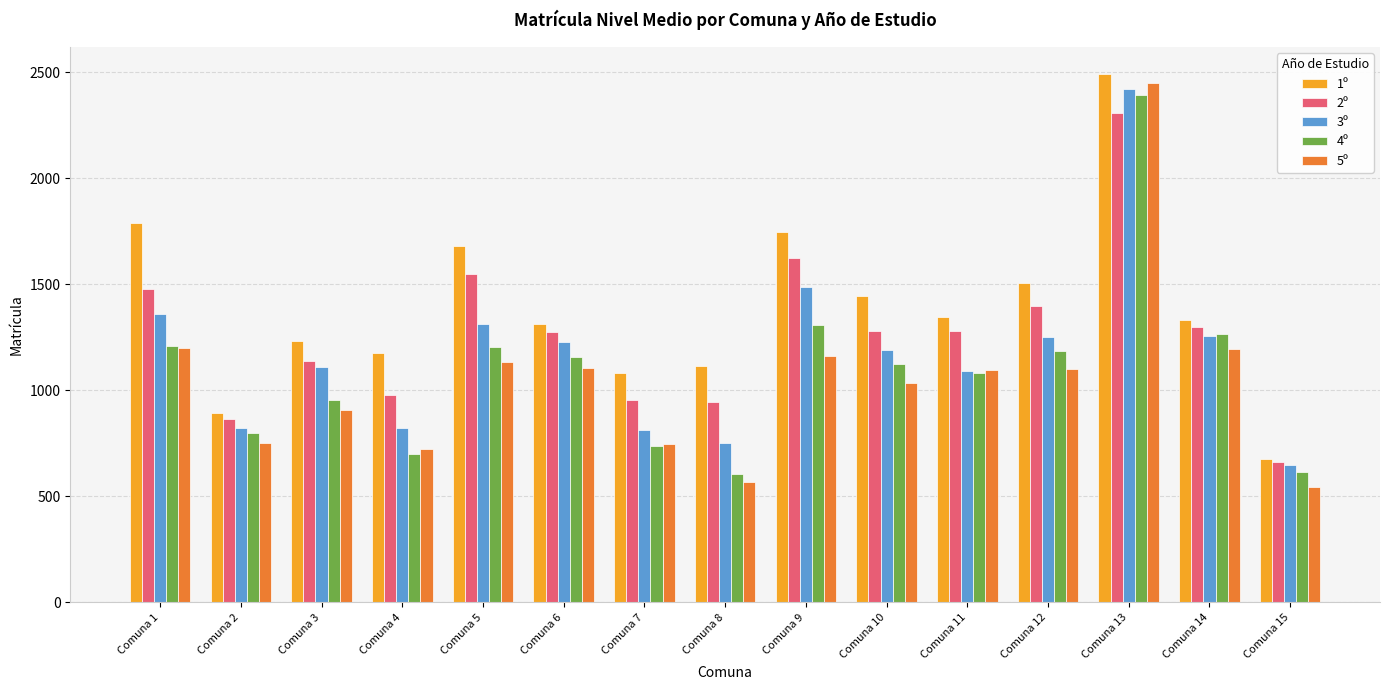

What is the value of the 3º bar at the 4th from the left?

824